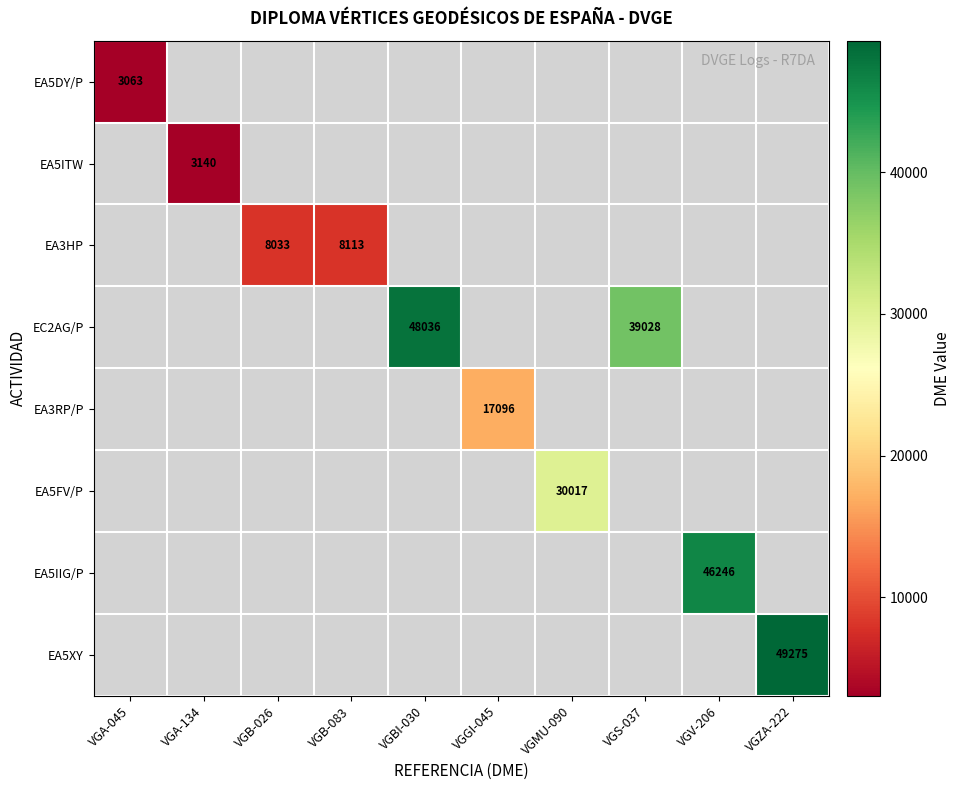

At how many categories does at least one series exceed 44232?

3